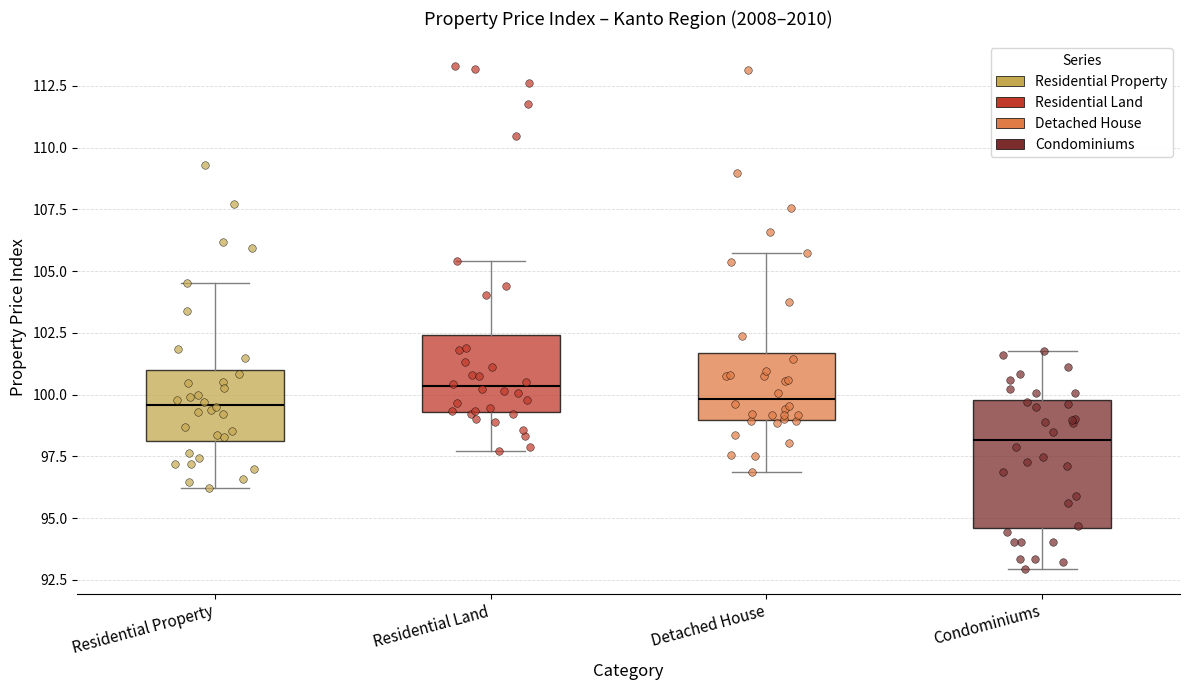

Comparing the boxes themselves (not the whiskers), which one is the tallest?

Condominiums